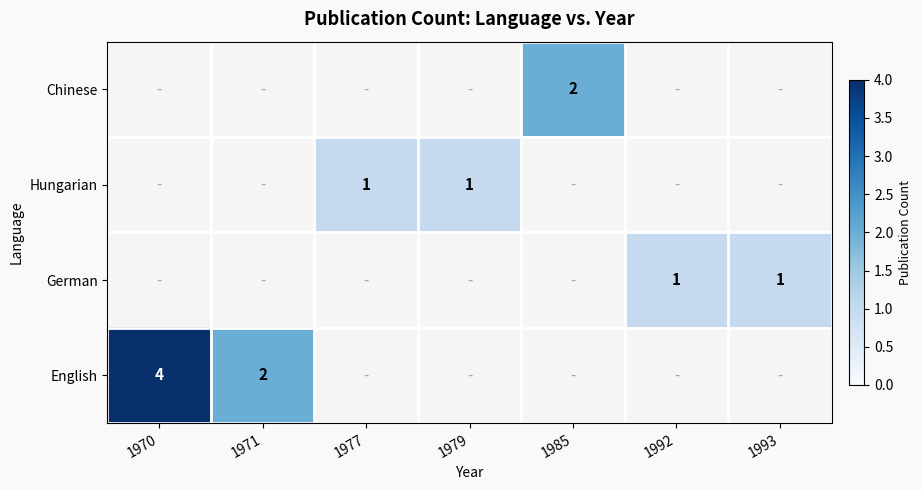

True or false: English has a value of 4 at 1970.

True